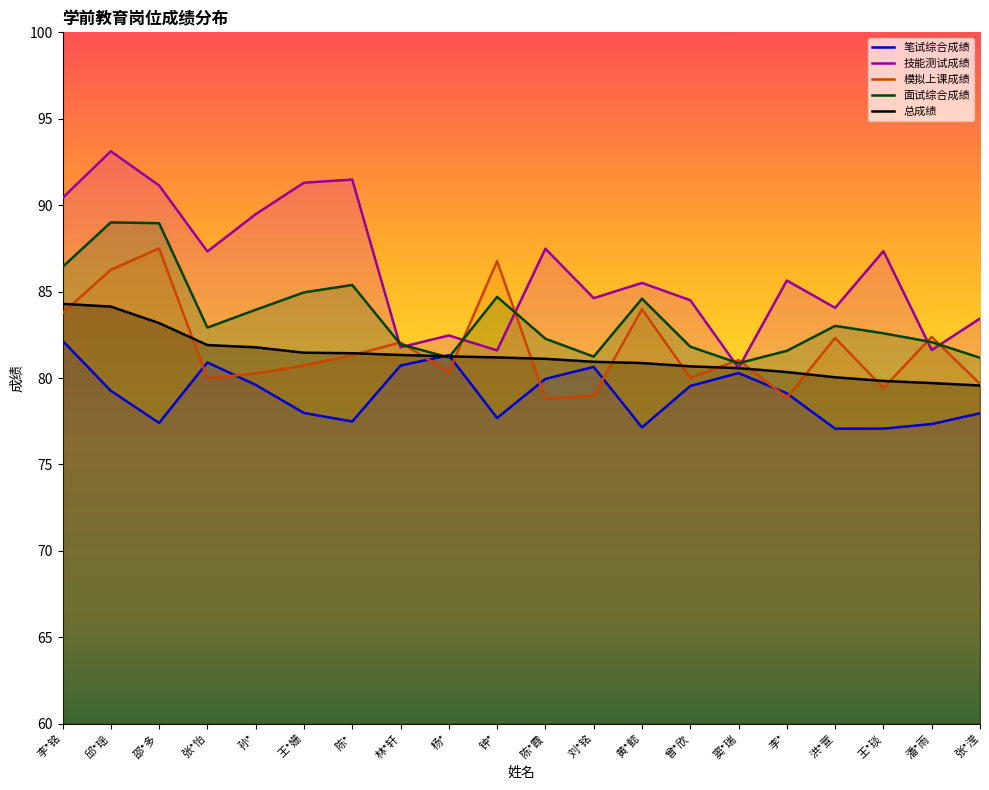

At which category does the chart reach its minimum across all series?

洪*萱